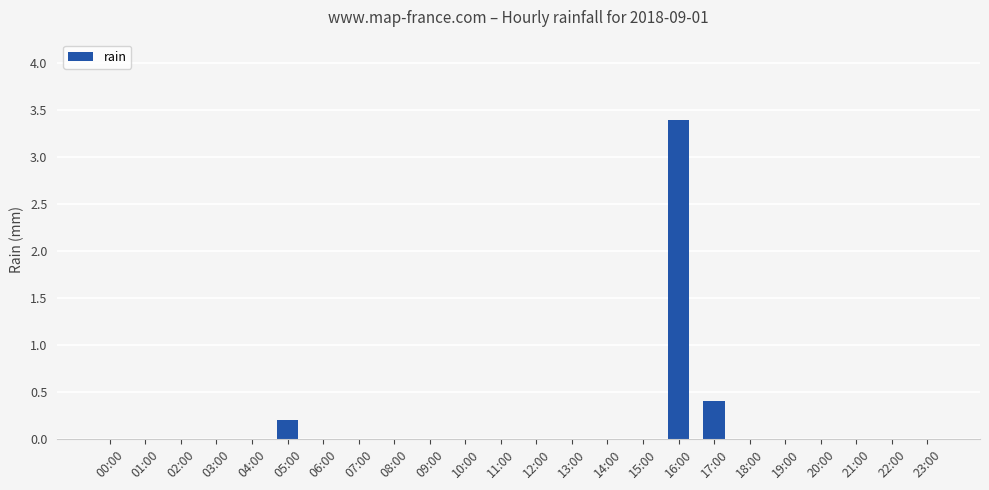

Reading left to right, what are all the values shown in this chart?

00:00=0.0	01:00=0.0	02:00=0.0	03:00=0.0	04:00=0.0	05:00=0.2	06:00=0.0	07:00=0.0	08:00=0.0	09:00=0.0	10:00=0.0	11:00=0.0	12:00=0.0	13:00=0.0	14:00=0.0	15:00=0.0	16:00=3.4	17:00=0.4	18:00=0.0	19:00=0.0	20:00=0.0	21:00=0.0	22:00=0.0	23:00=0.0